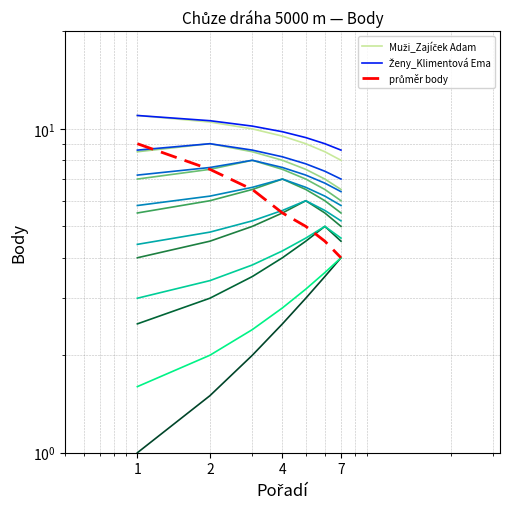

What is the sum of all Muži_Zajíček Adam values?

66.5